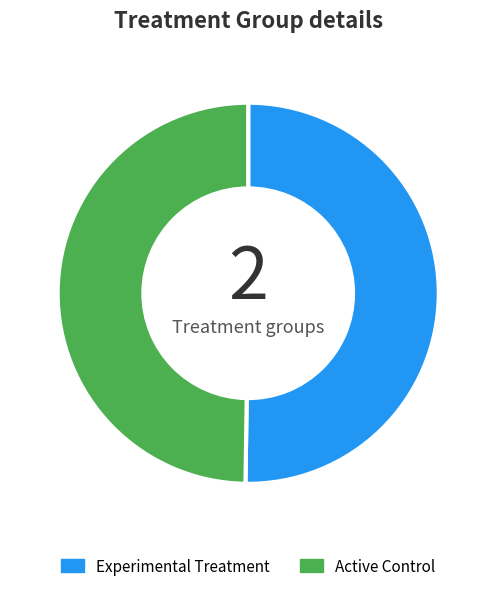

Combined, do Active Control and Experimental Treatment account for over 50%?

Yes